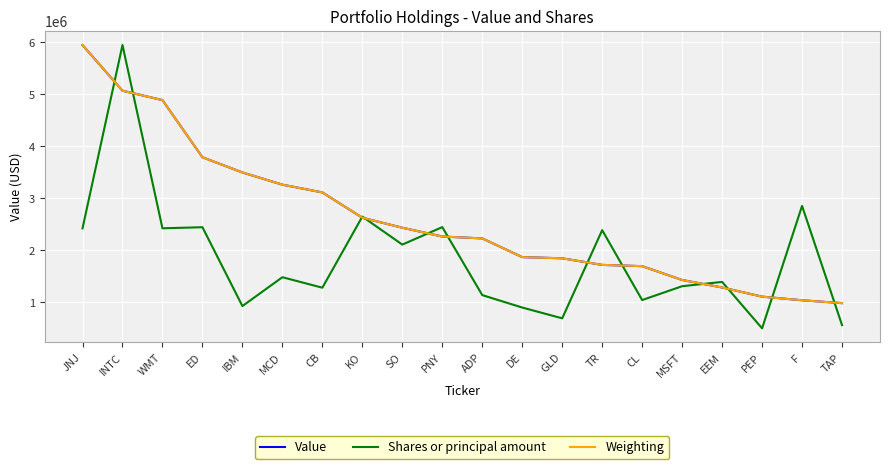

At which category does the chart reach its minimum across all series?

PEP